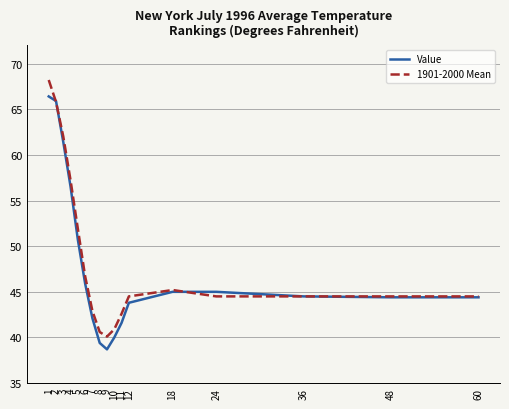

The value of 1901-2000 Mean at 18 is 29.4. True or false?

False